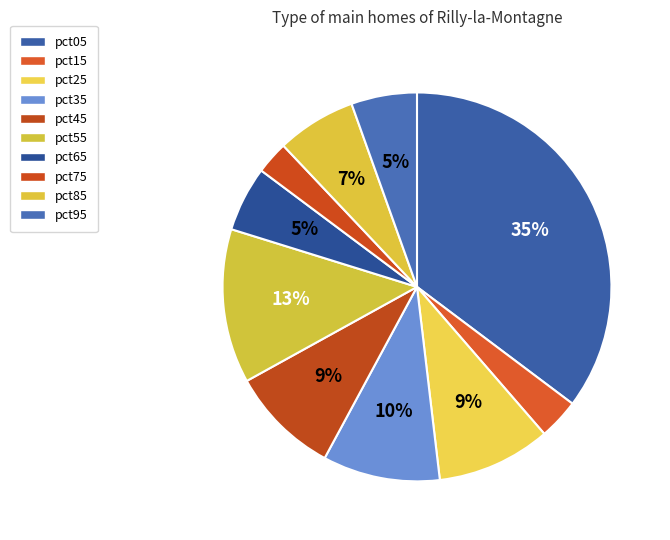

Count the number of slices in the pie.

10